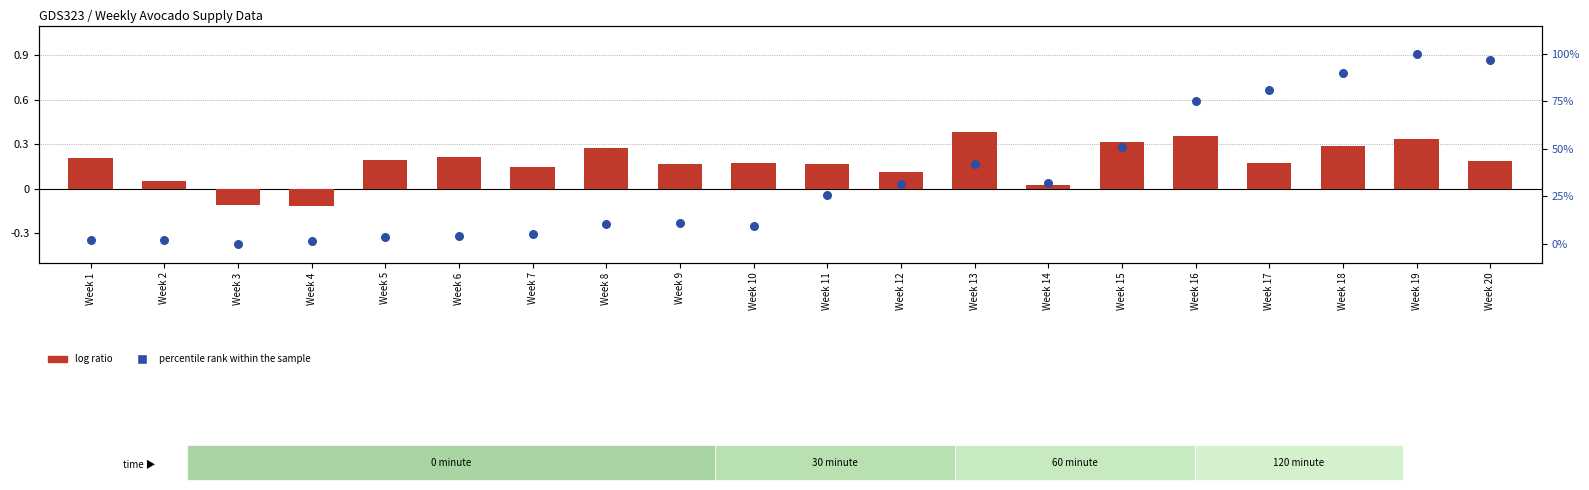

At which category is the sum across all series the highest?

Week 19